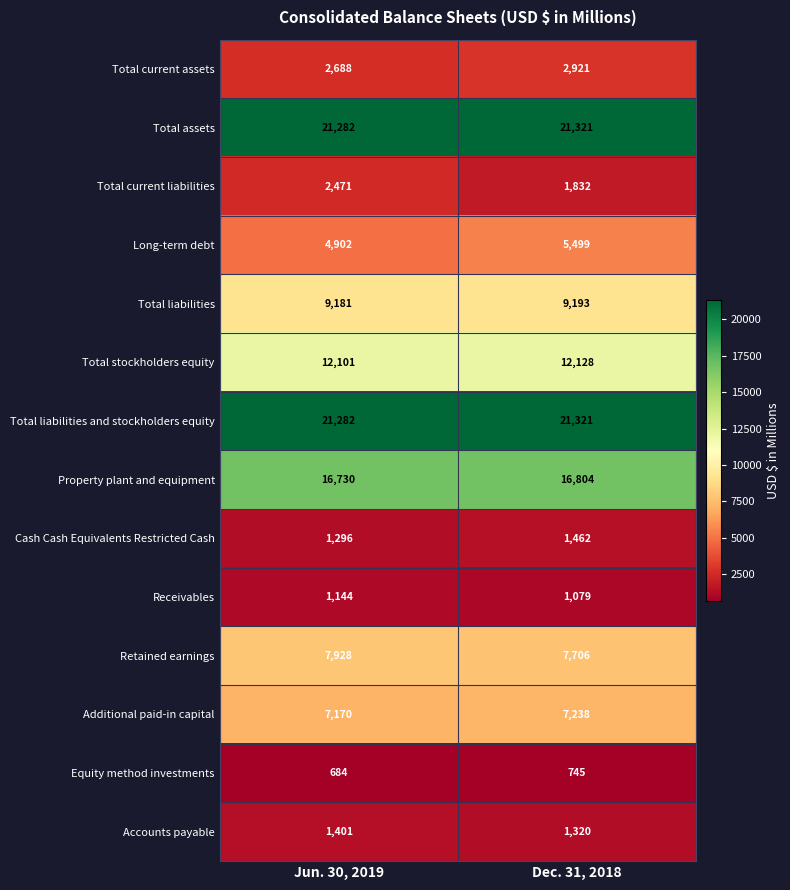

At which category does the chart reach its minimum across all series?

Jun. 30, 2019